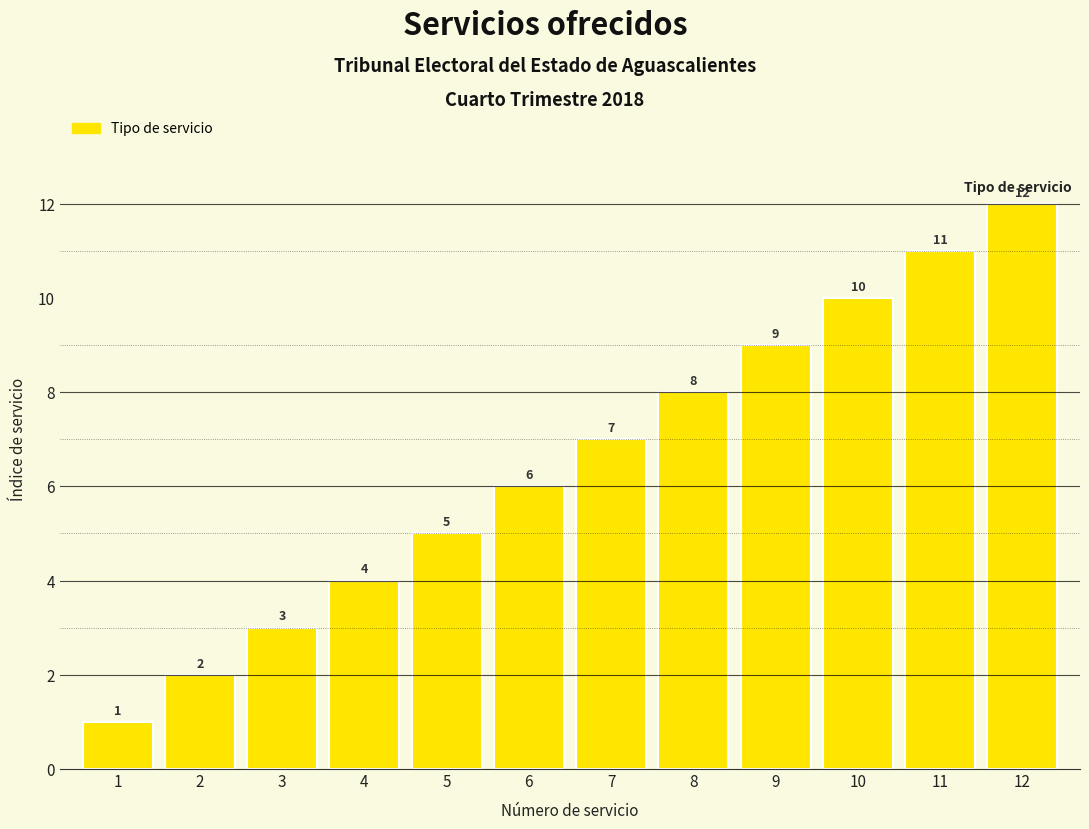

Which has a higher value, 1 or 8?

8